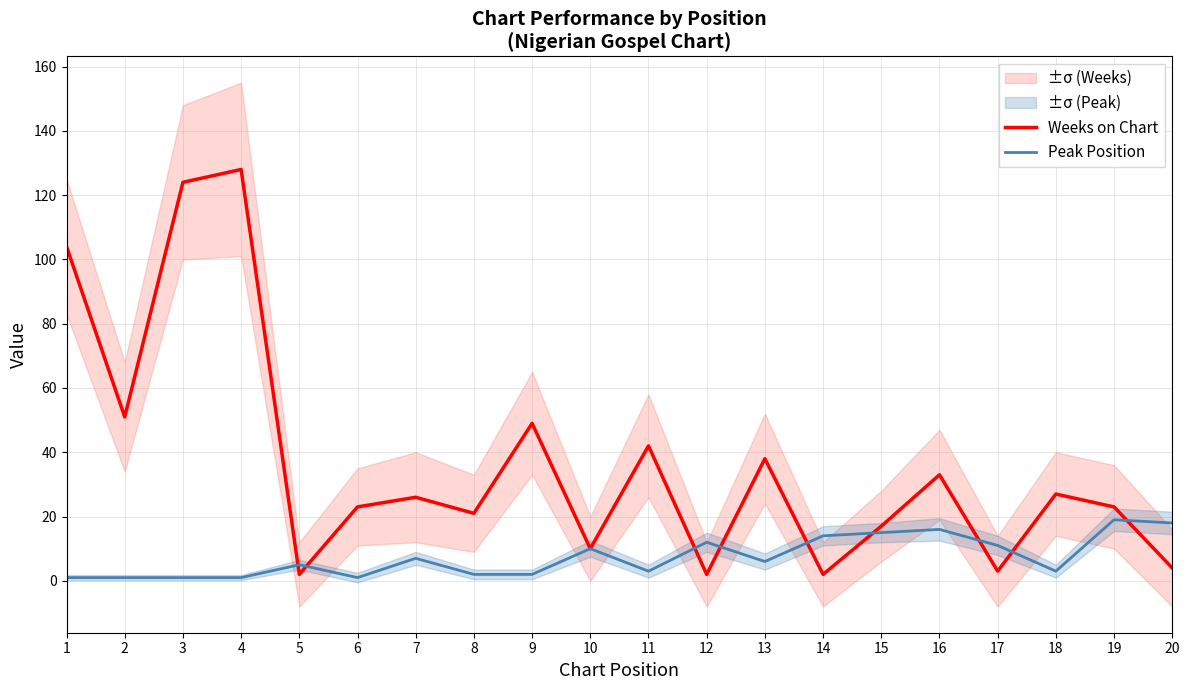

Reading left to right, extract all data points from this chart.

Weeks on Chart: 1=104	2=51	3=124	4=128	5=2	6=23	7=26	8=21	9=49	10=10	11=42	12=2	13=38	14=2	15=17	16=33	17=3	18=27	19=23	20=4
Peak Position: 1=1	2=1	3=1	4=1	5=5	6=1	7=7	8=2	9=2	10=10	11=3	12=12	13=6	14=14	15=15	16=16	17=11	18=3	19=19	20=18